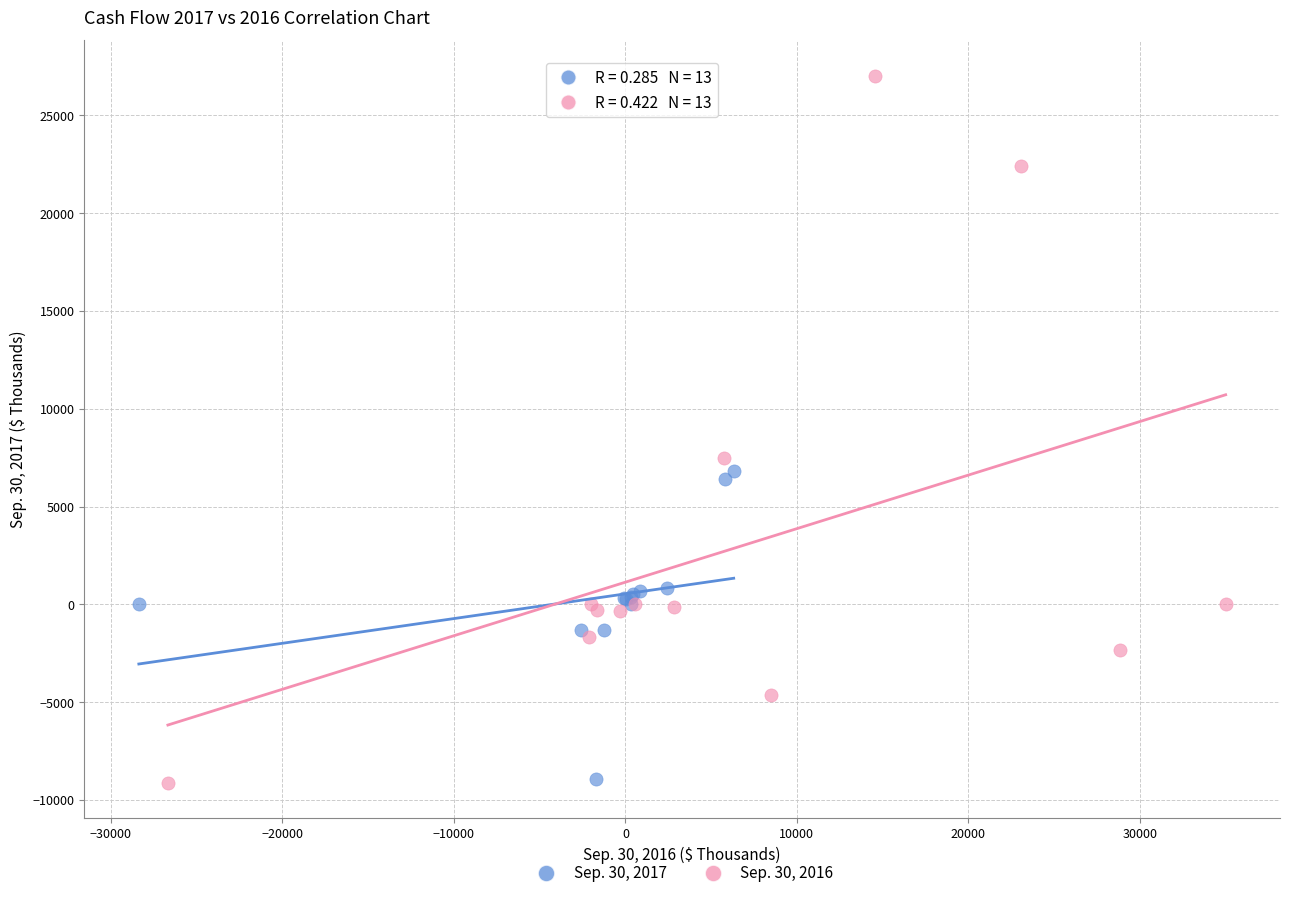

What are all the series names shown in the legend?

Sep. 30, 2017, Sep. 30, 2016